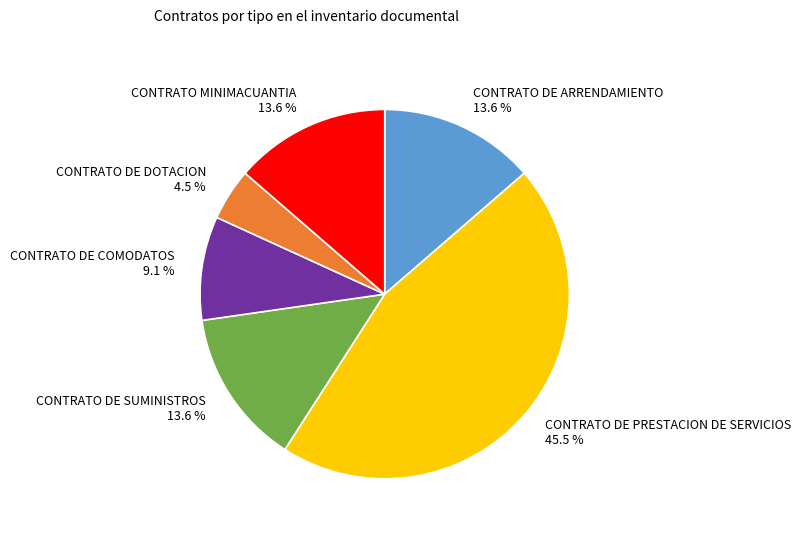

Which has a higher value, CONTRATO DE COMODATOS or CONTRATO DE PRESTACION DE SERVICIOS?

CONTRATO DE PRESTACION DE SERVICIOS